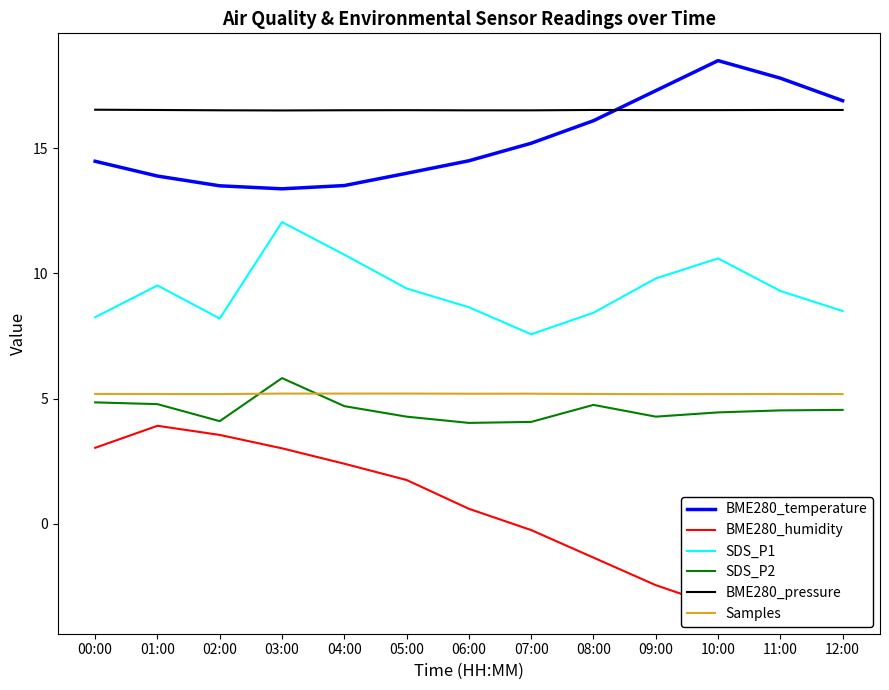

At which label is BME280_pressure closest to 16?

03:00